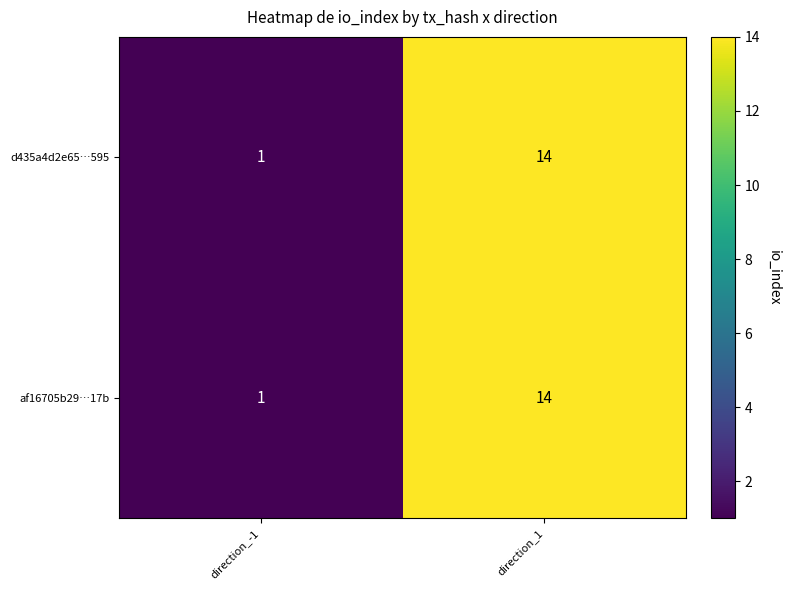

At which label is d435a4d2e65…595 closest to 7?

direction_-1